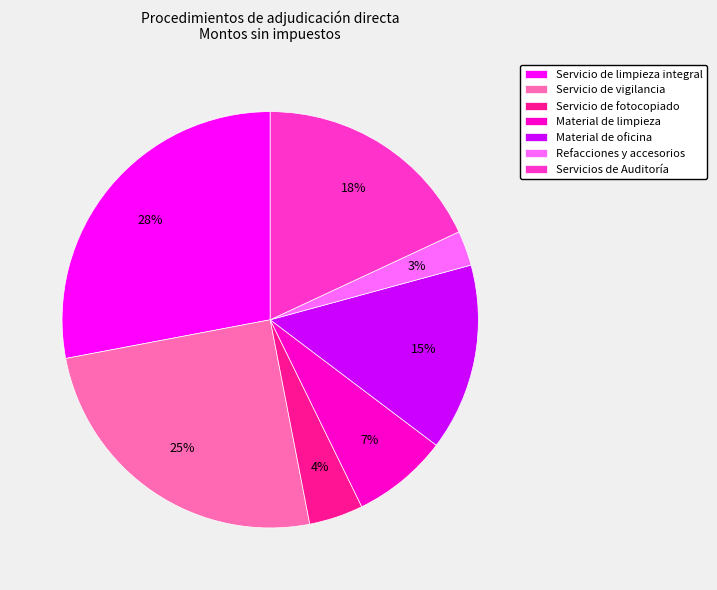

Which category has the smallest portion of the pie?

Refacciones y accesorios